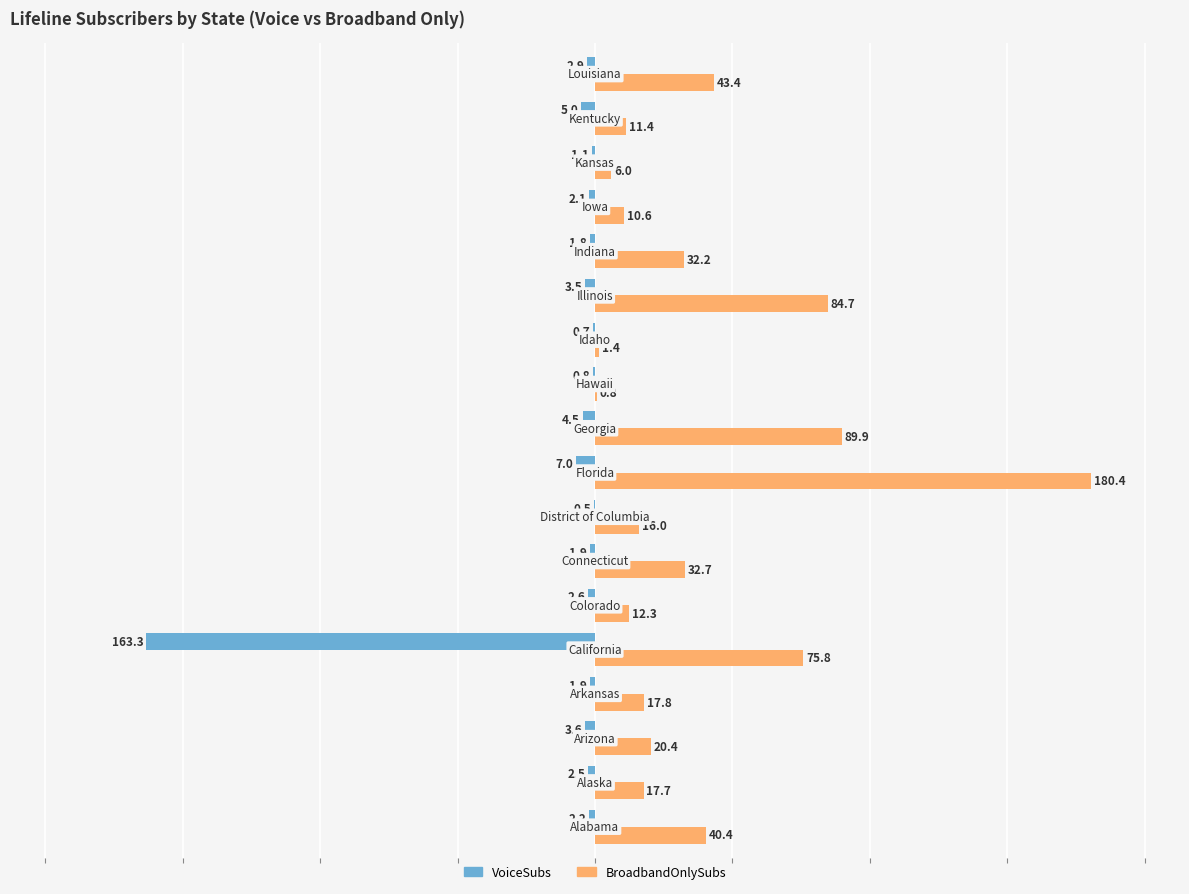

What is the maximum value shown in the chart?

180.4